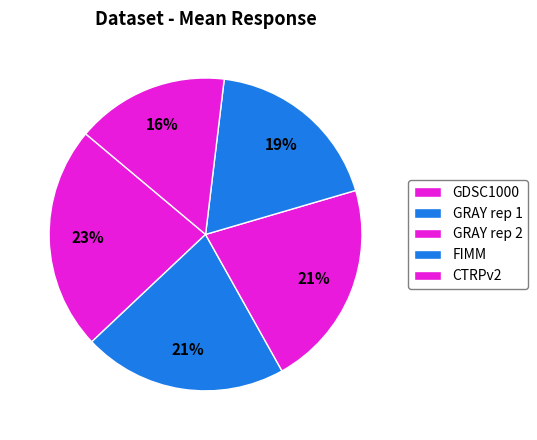

Count the number of slices in the pie.

5